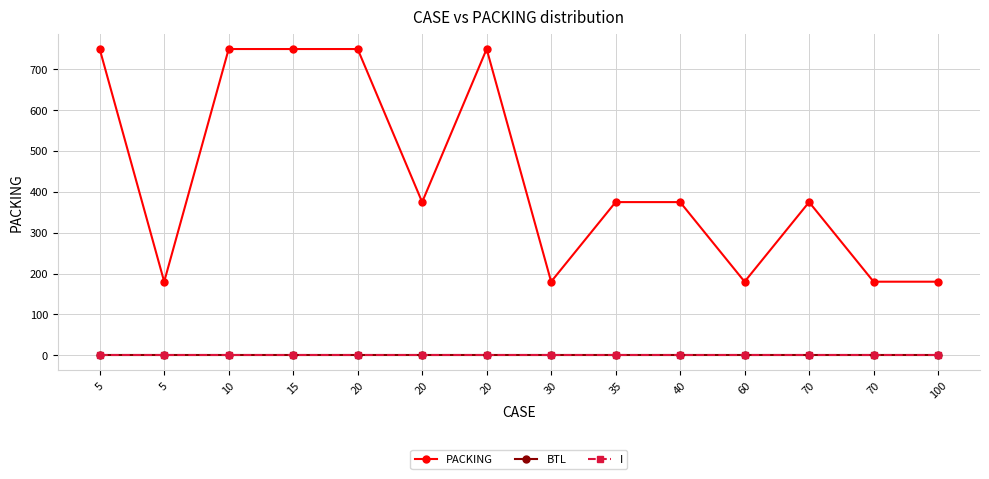

Is this an area chart (filled region under the line)?

No